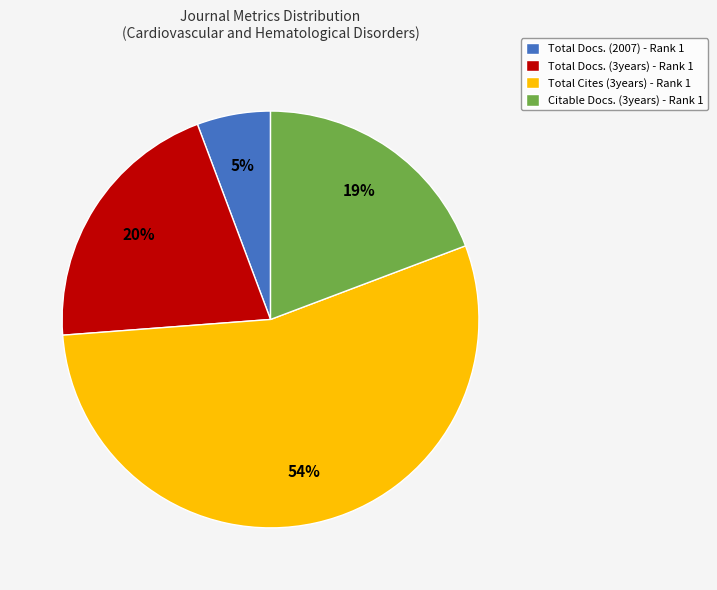

Count the number of slices in the pie.

4